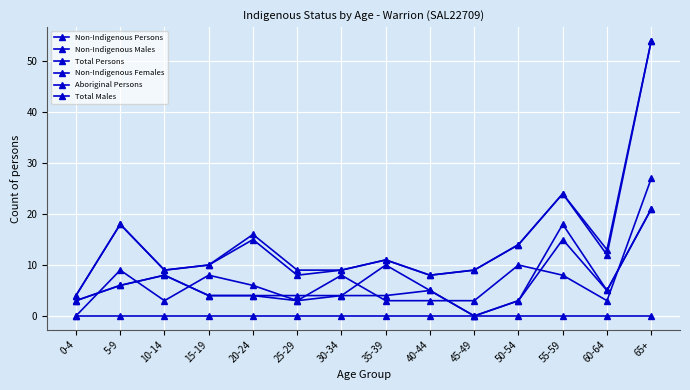

How many lines are shown in the chart?

6